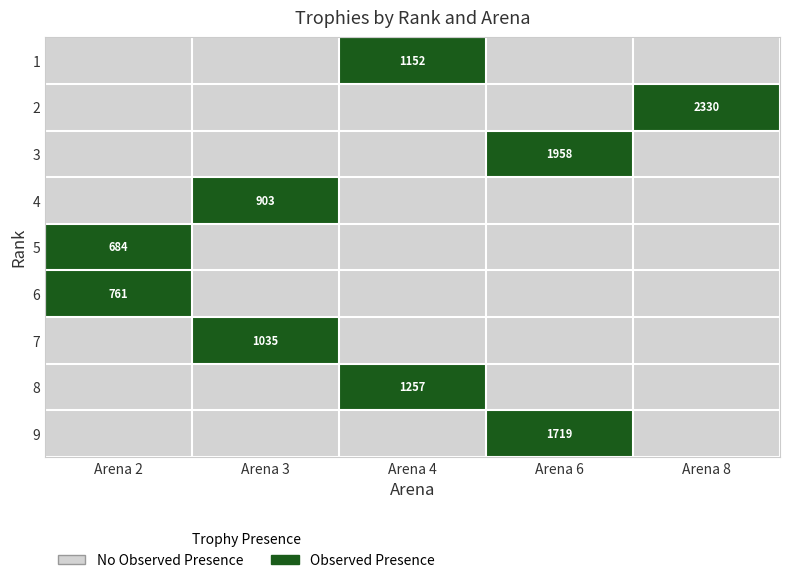

What is the greatest value displayed?

1